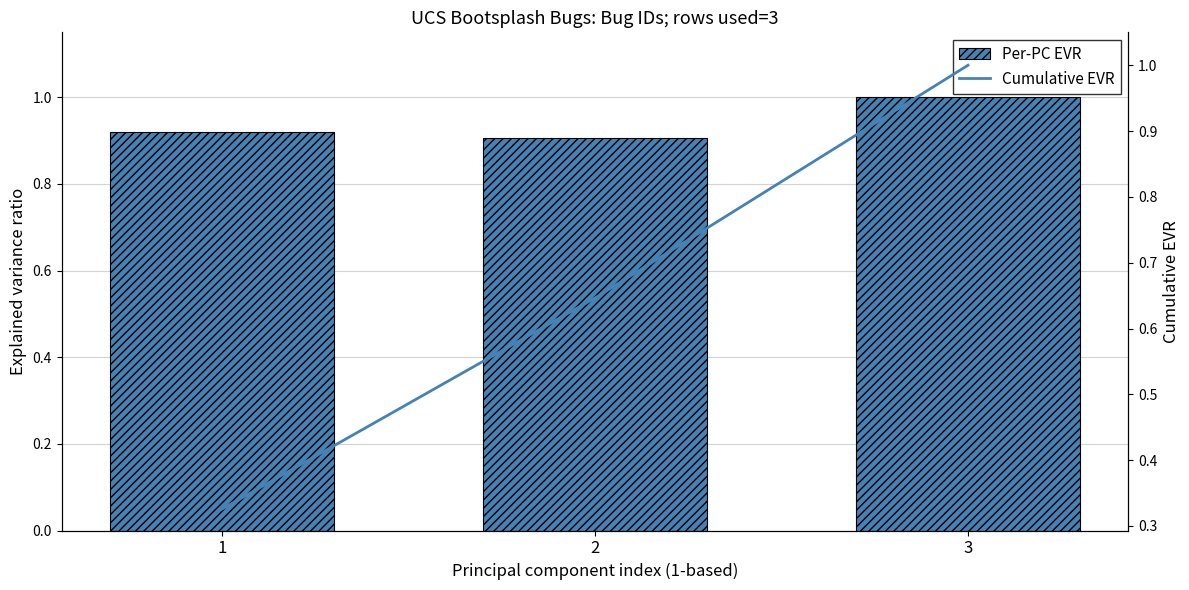

What is the maximum value shown in the chart?

1.0